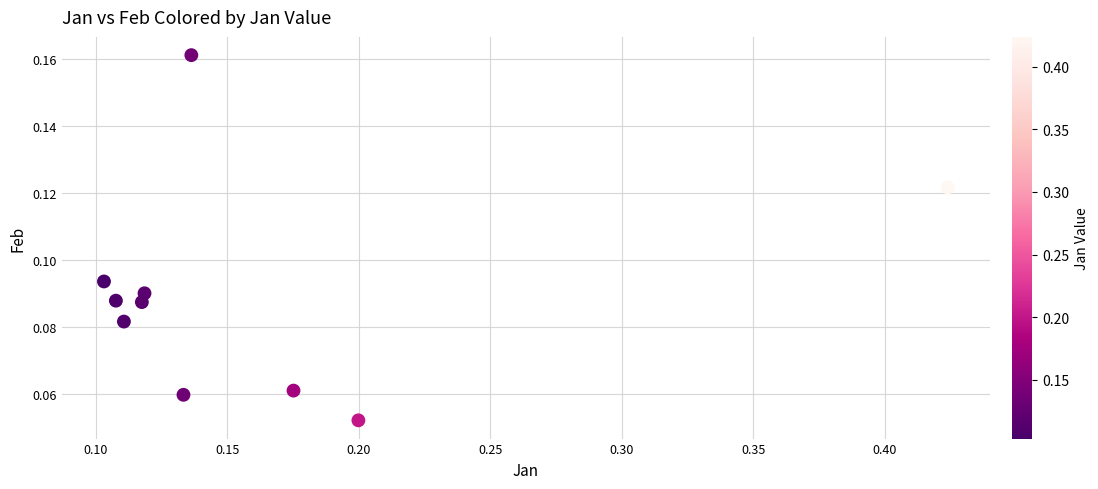

What is the range of X values (max minus min)?

0.3